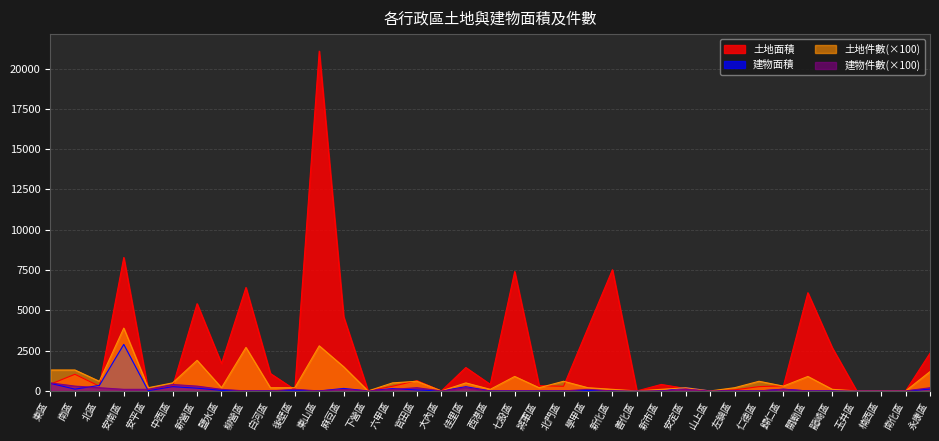

What is the difference between the second highest and minimum values in the 建物件數 series?

400.0